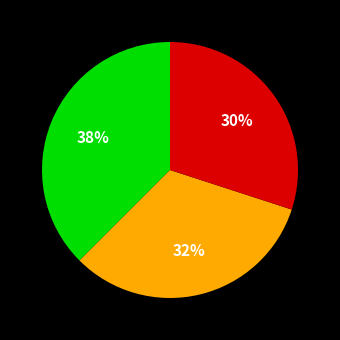

Is there any slice that represents more than half of the pie?

No